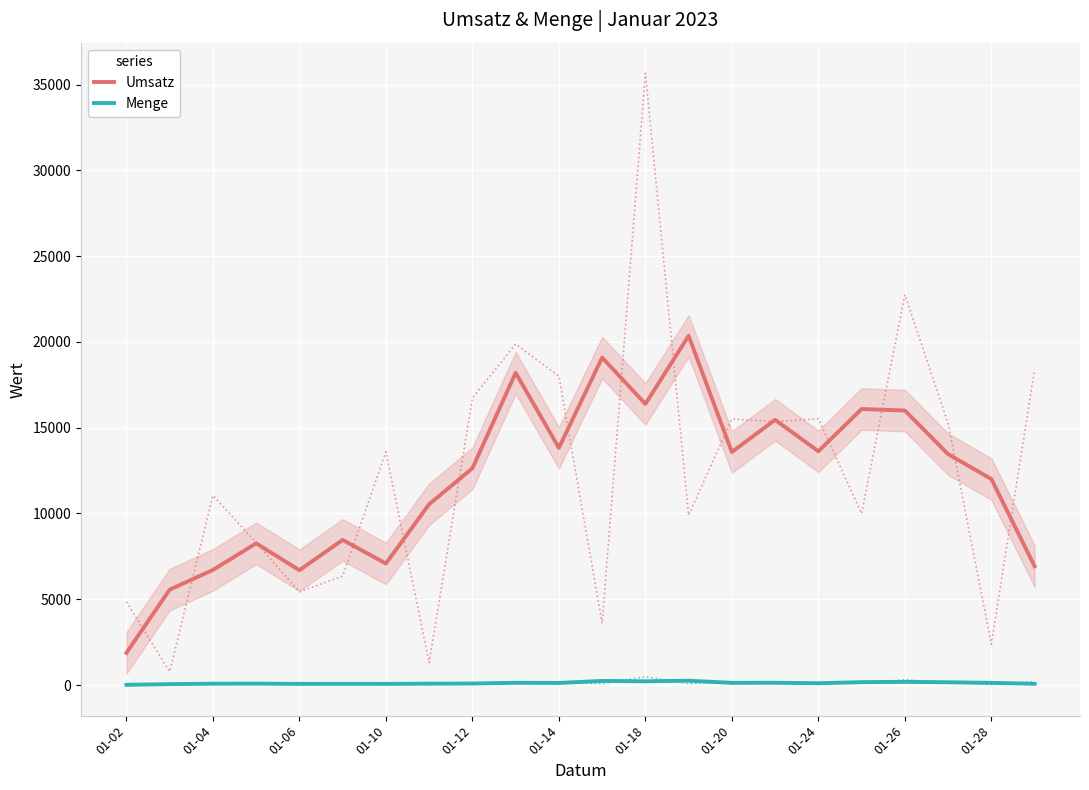

Does the chart display data point markers on the line(s)?

No